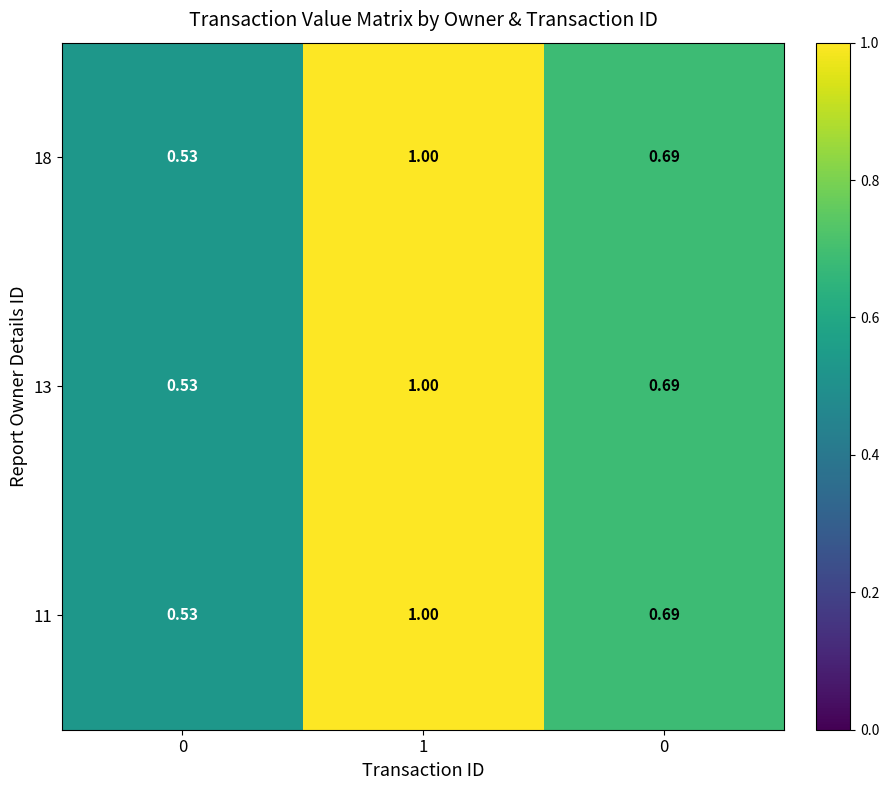

How many categories are shown in the chart?

3